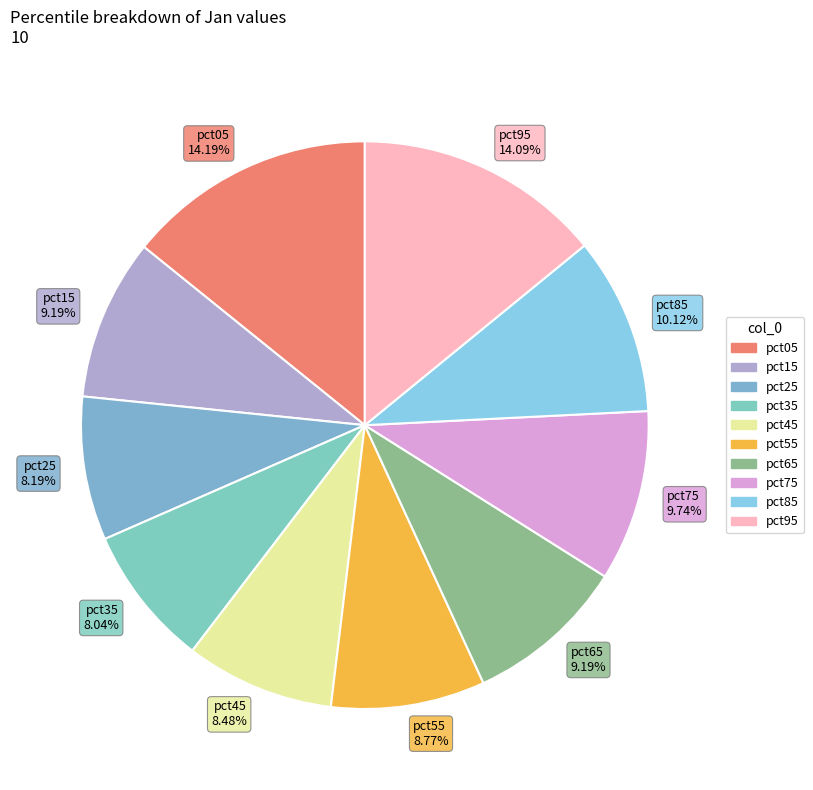

Does pct55 account for over 50% of the chart?

No